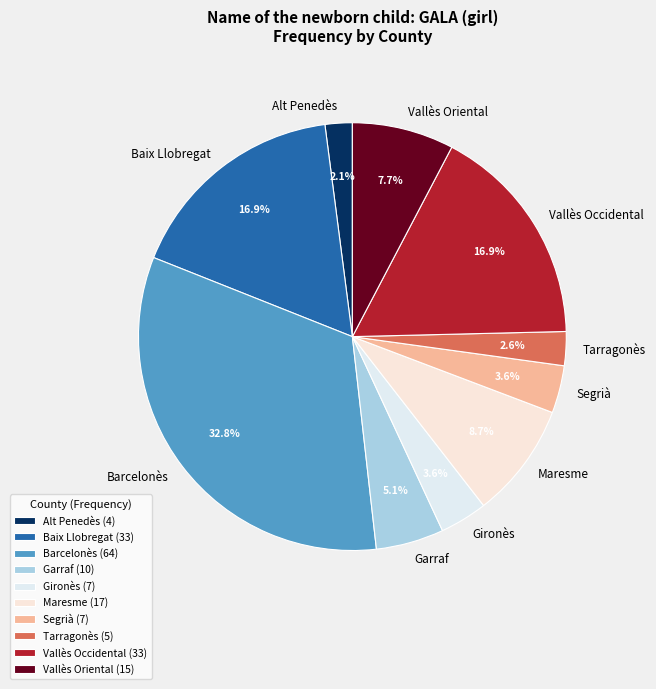

To the nearest percent, what is the difference between the Alt Penedès and Garraf slice percentages?

3%